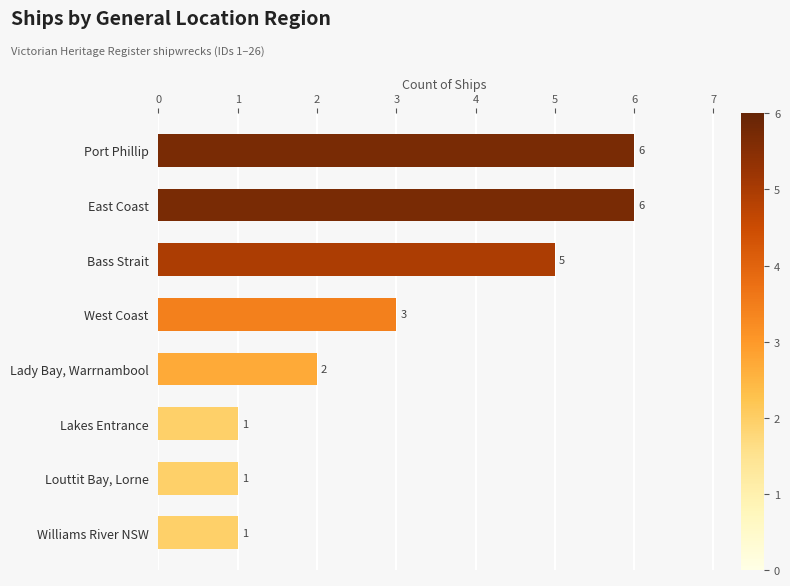

Where is the data nearest to the value 3?

West Coast